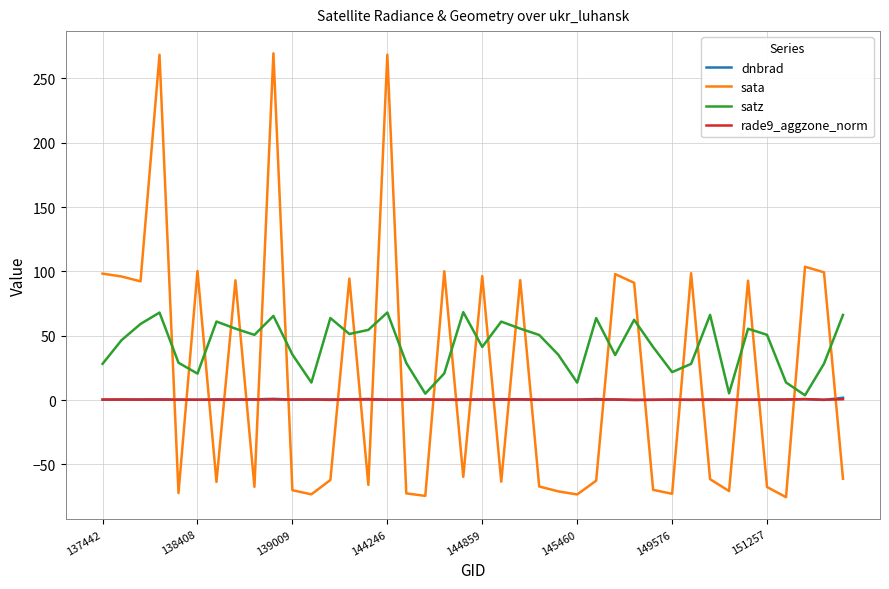

How many intersections are there between sata and satz?

25